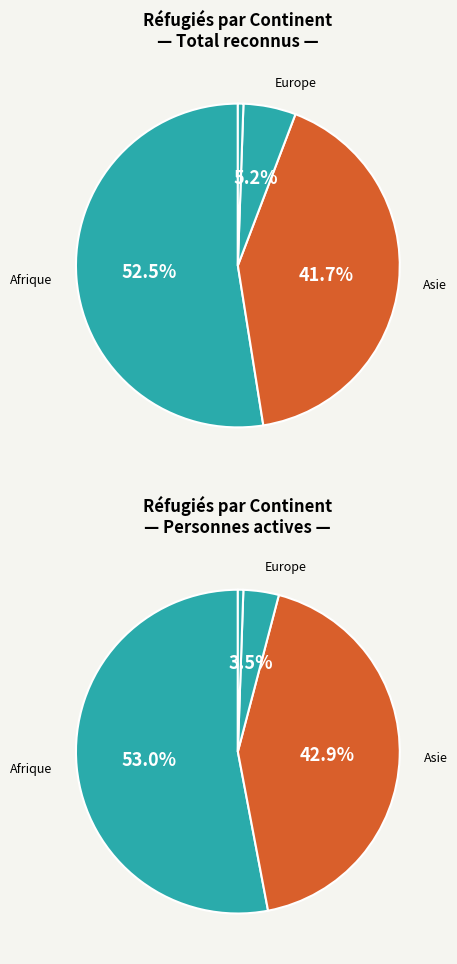

Combined, what portion of the pie is Asie and Provenance inconnu?

42.2%